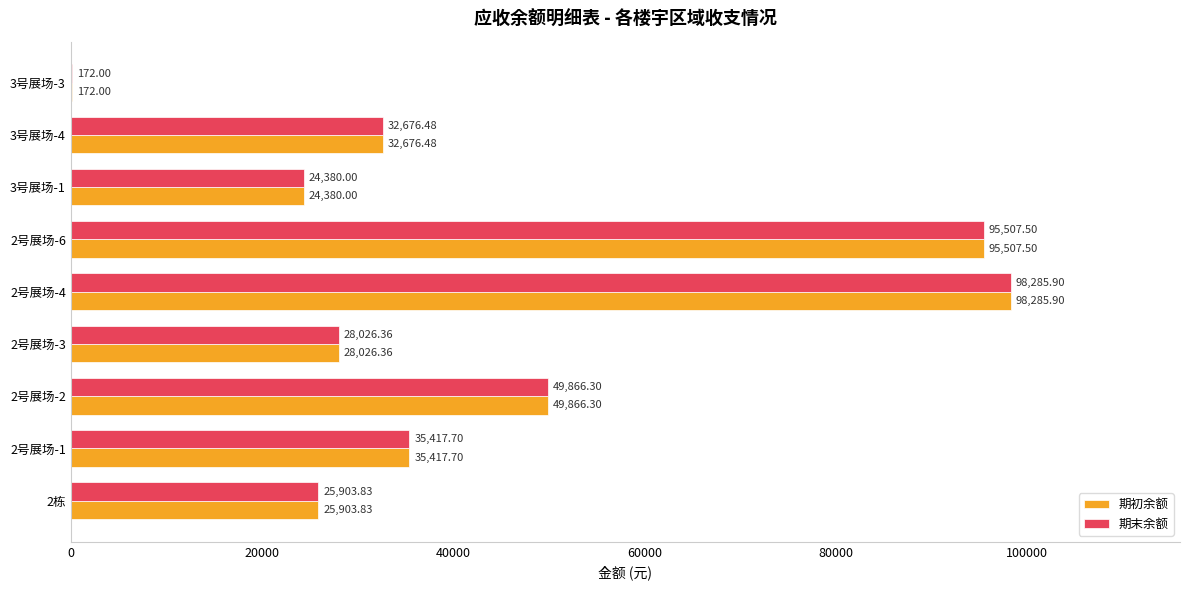

What is the total value across all series at 3号展场-4?

65353.0